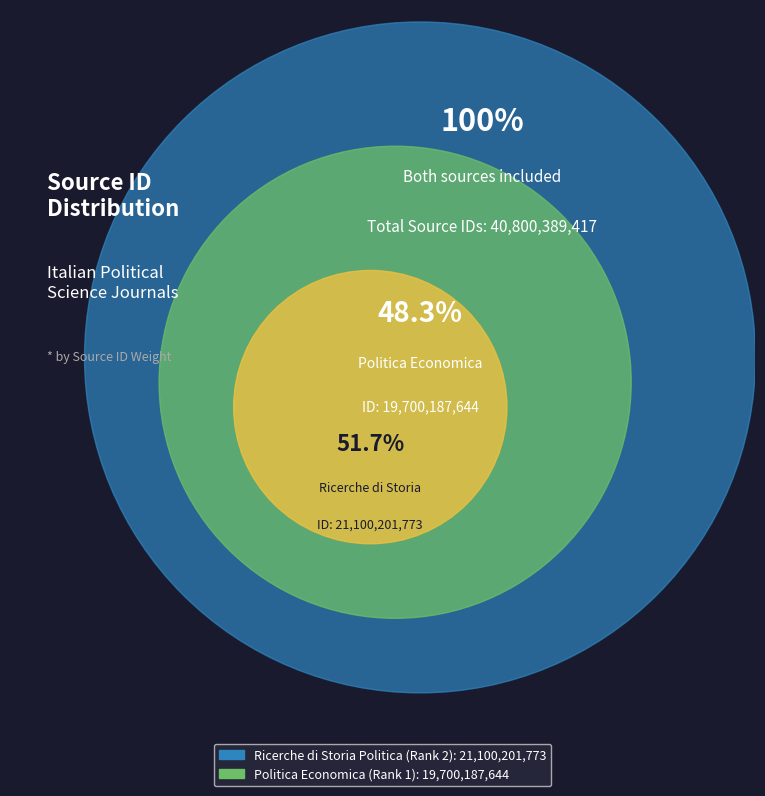

The Ricerche di Storia Politica (Rank 2) slice represents 37% of the pie. True or false?

False